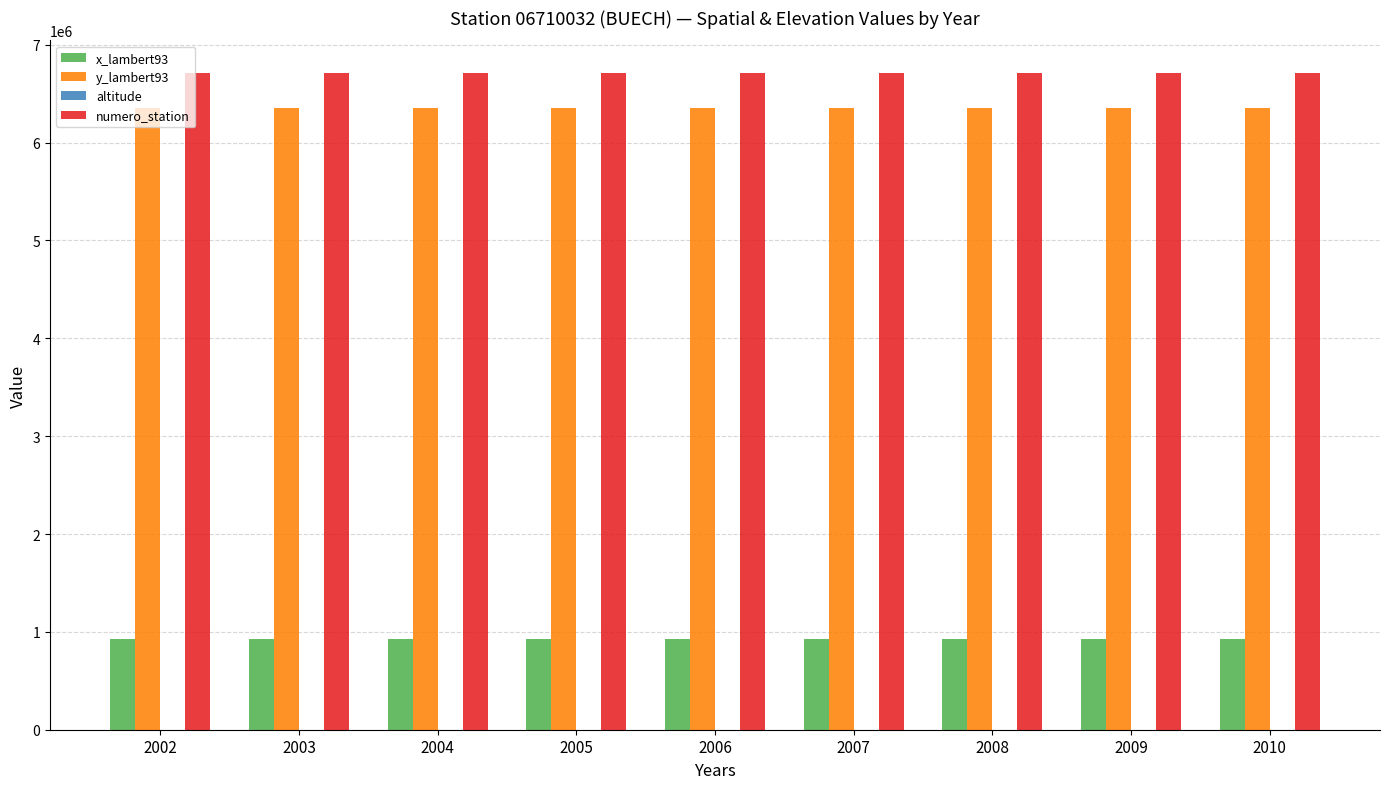

What is the maximum value shown in the chart?

6710032